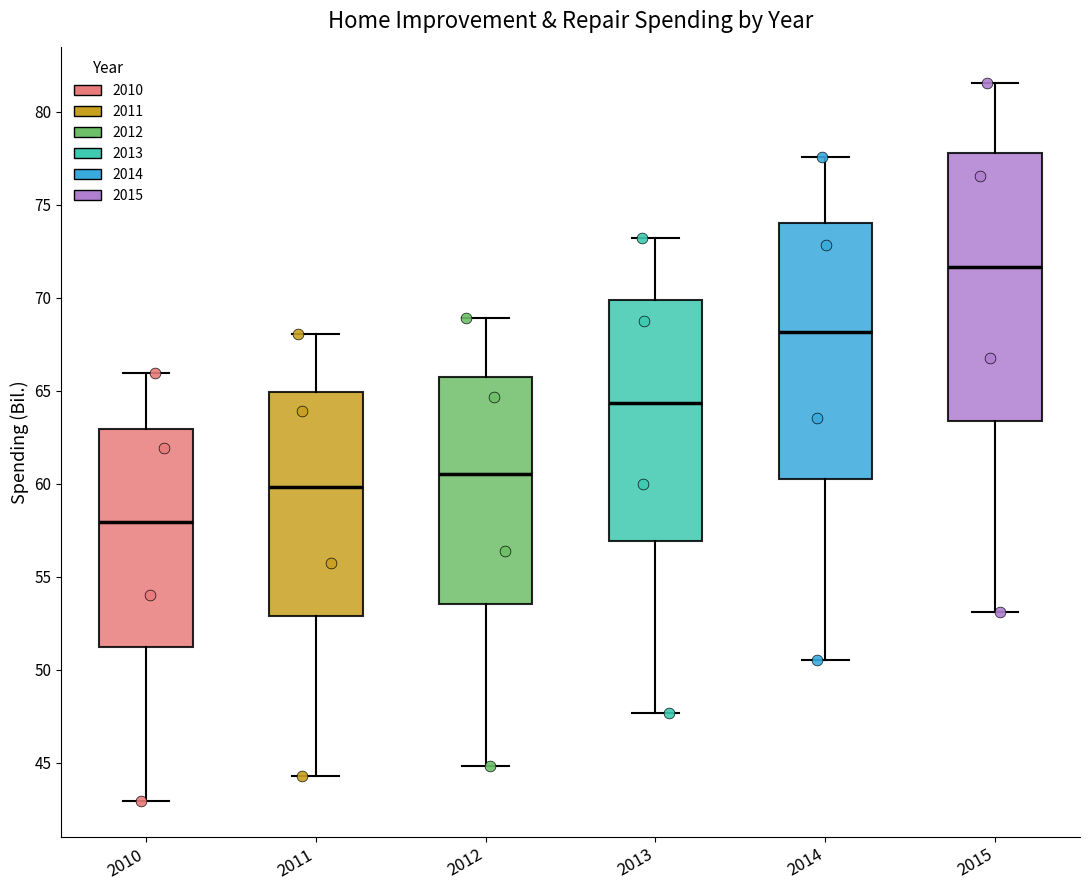

Comparing the boxes themselves (not the whiskers), which one is the tallest?

2015